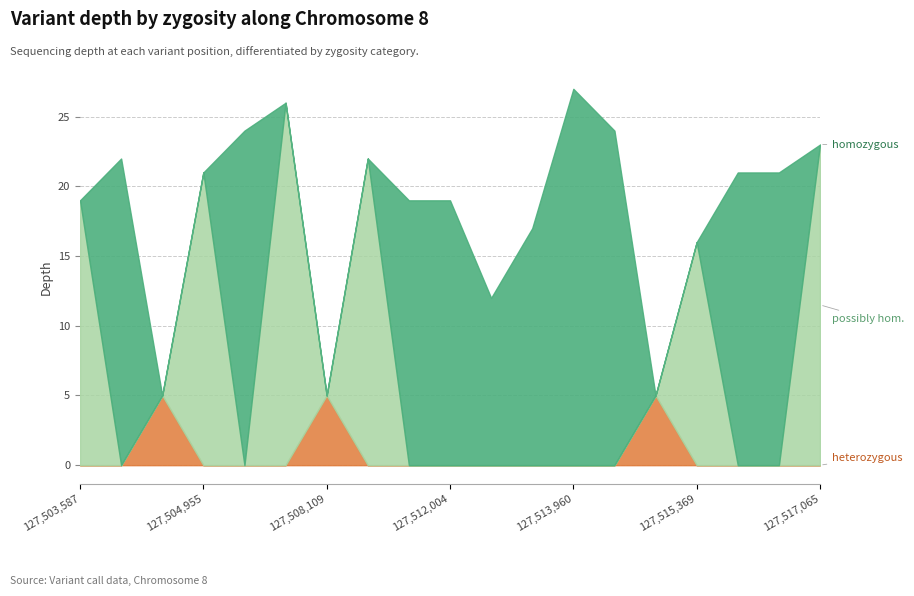

Which has a higher value, 127504568 or 127508109?

127504568